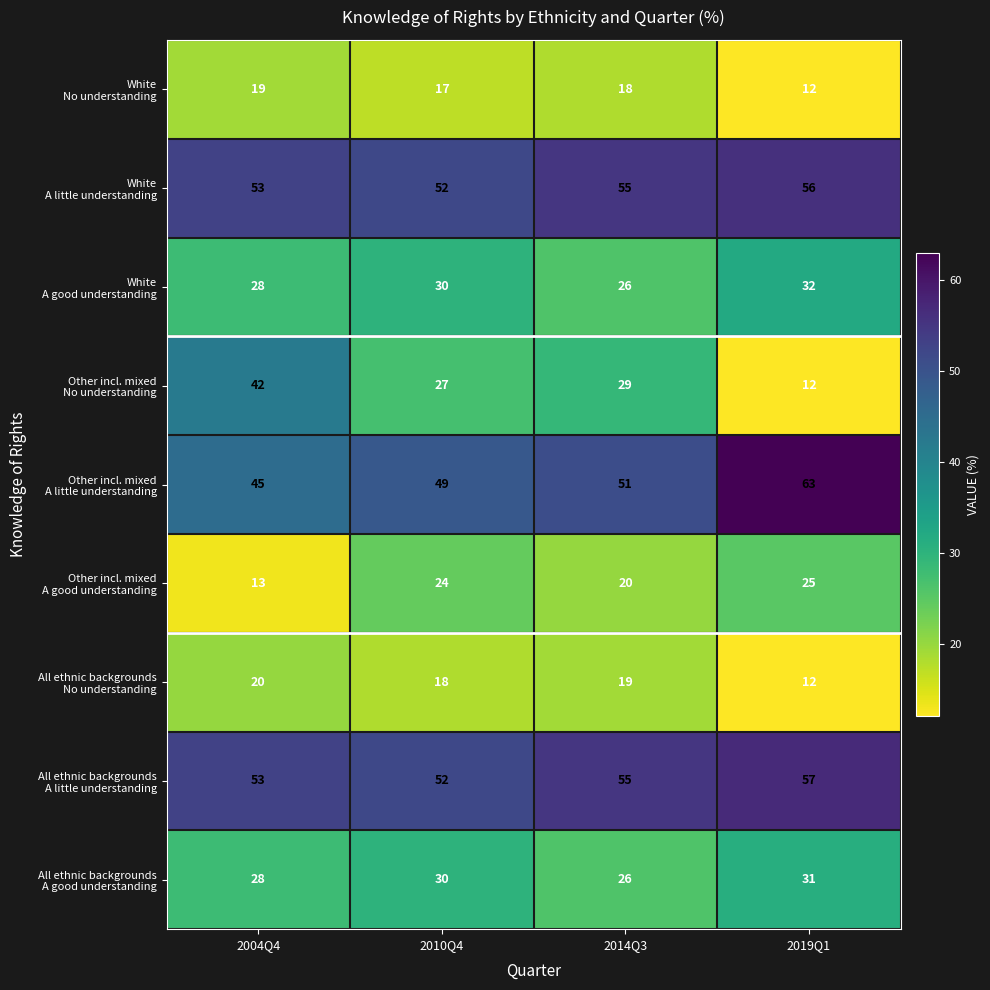

What is the spread (max minus min) of values at 2014Q3?

37